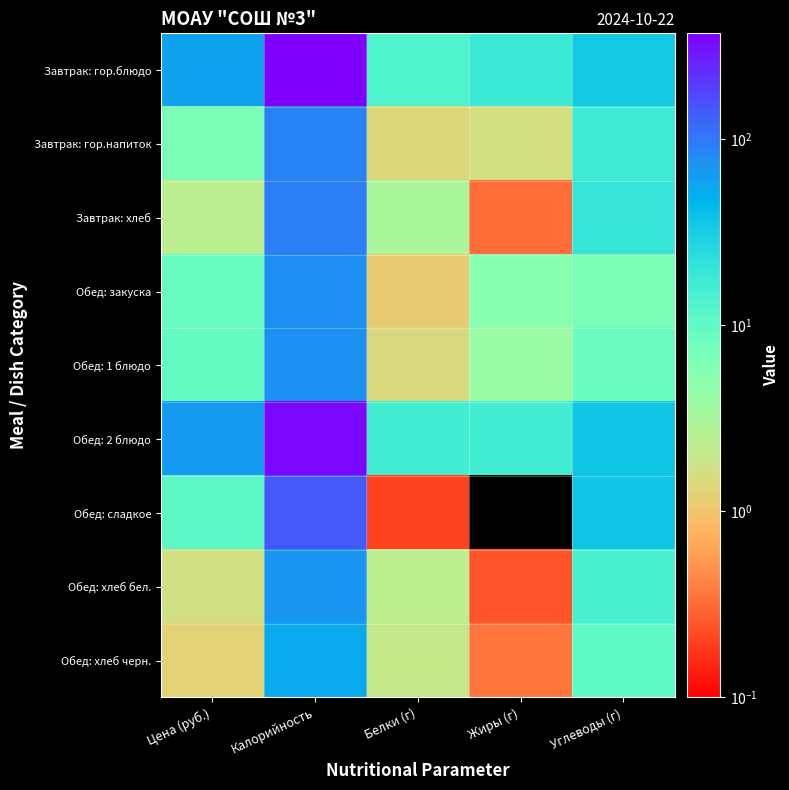

What is the maximum value shown in the chart?

368.6